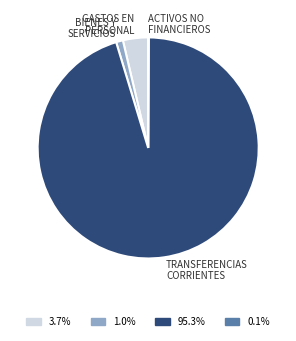

Does TRANSFERENCIAS CORRIENTES account for over 50% of the chart?

Yes